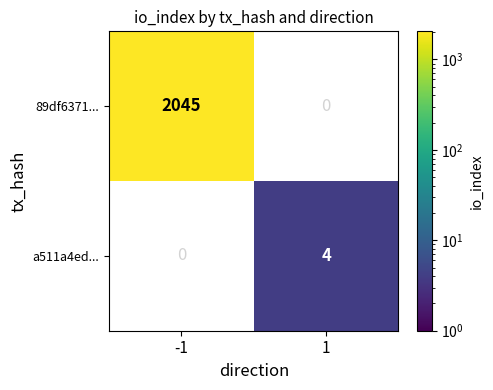

True or false: 89df6371... has a value of 2045 at -1.

True